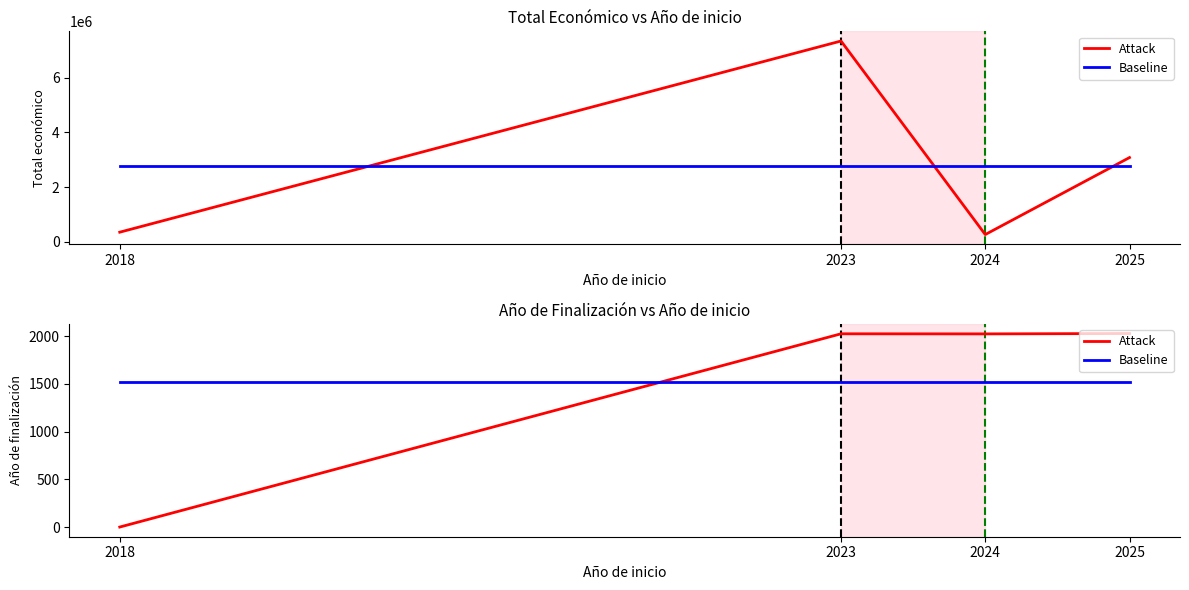

Which category has the highest value across all series?

2025